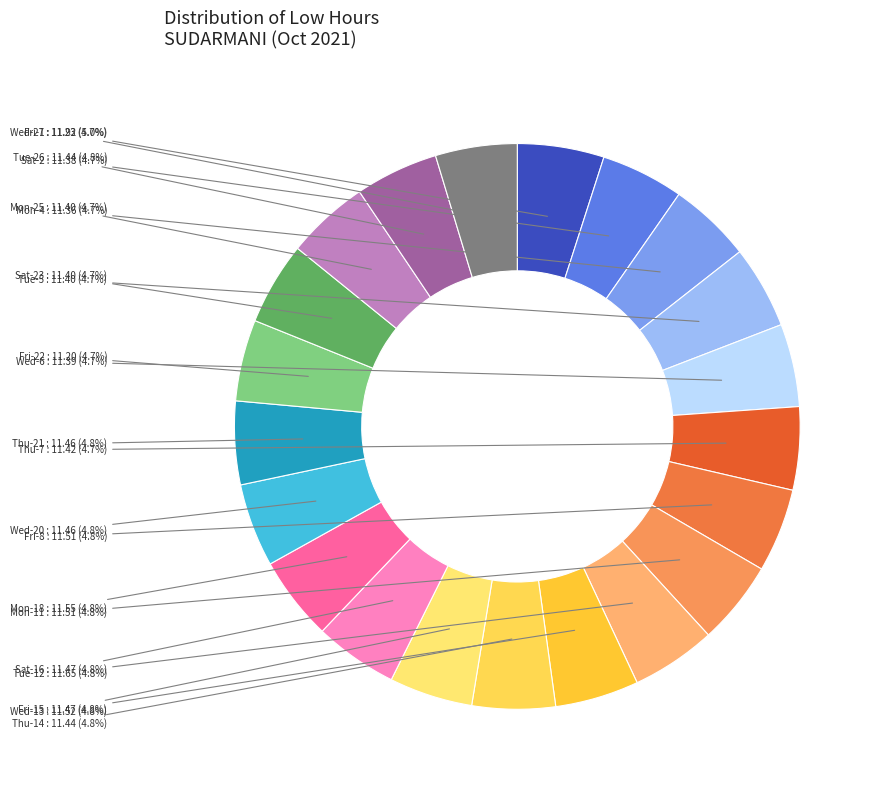

How many segments does this pie chart have?

21